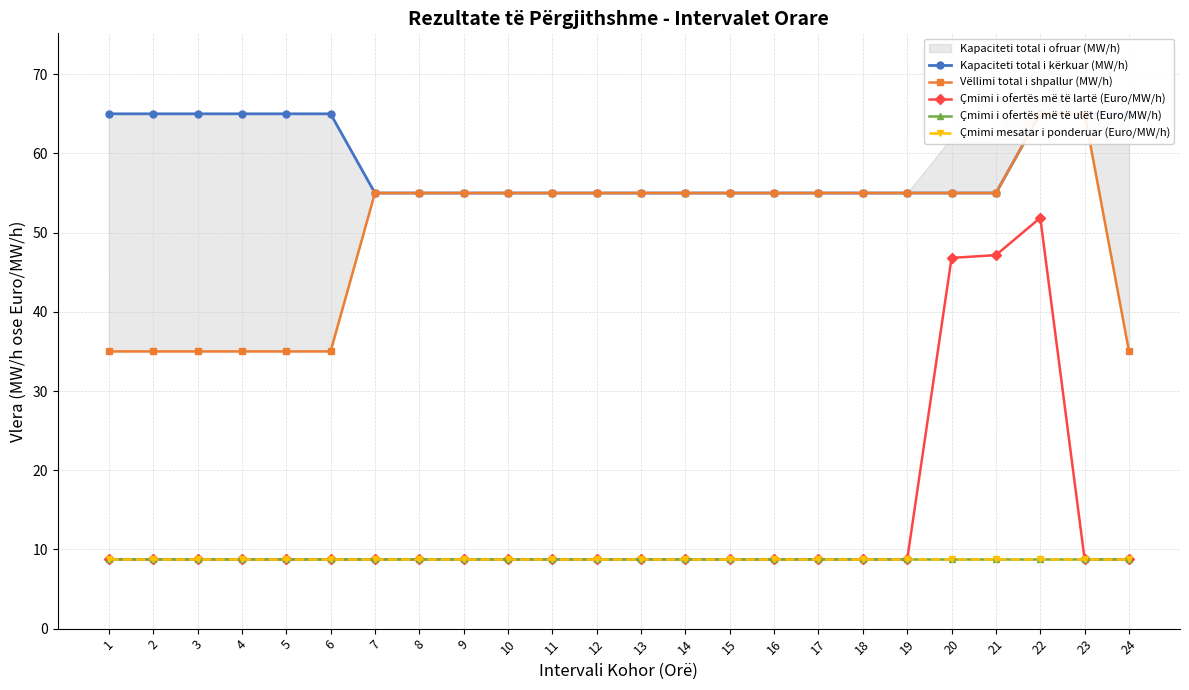

Which series has the largest total across all categories?

Kapaciteti total i kërkuar (MW/h)